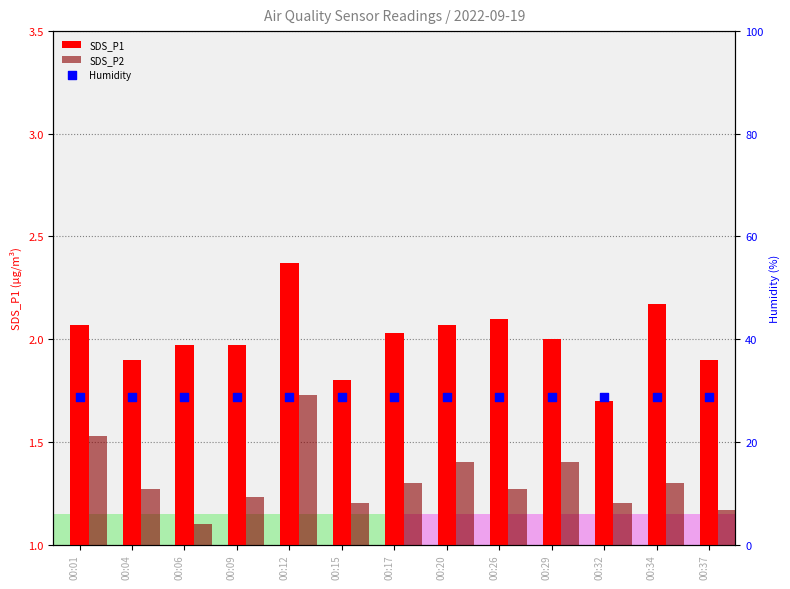

At which category is the sum across all series the highest?

00:12